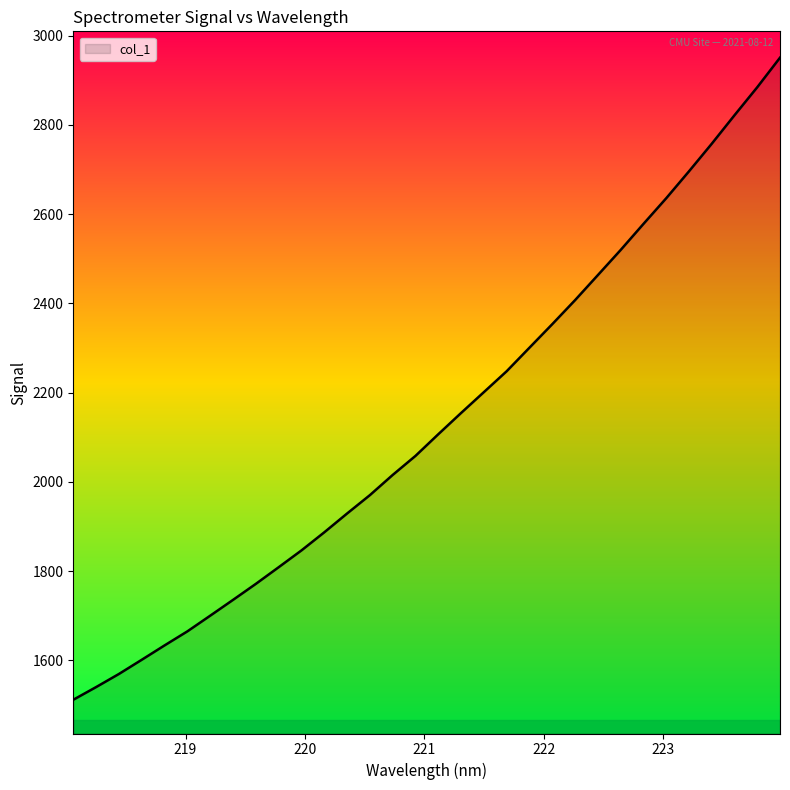

What is the difference between the maximum and minimum values?

1438.6